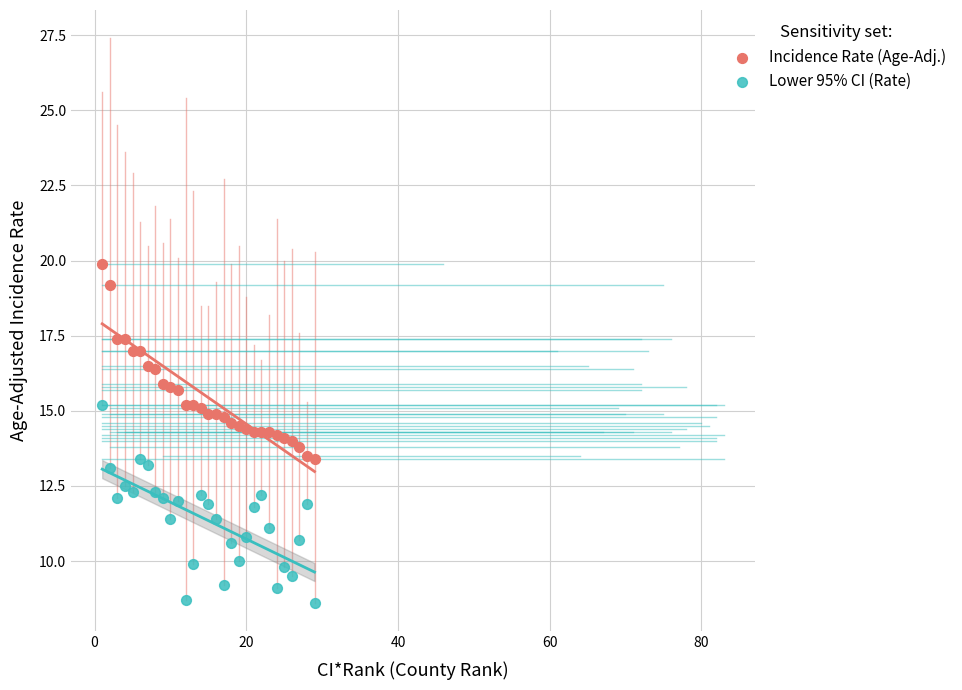

Across all data points, what is the range of X values (max minus min)?

28.0